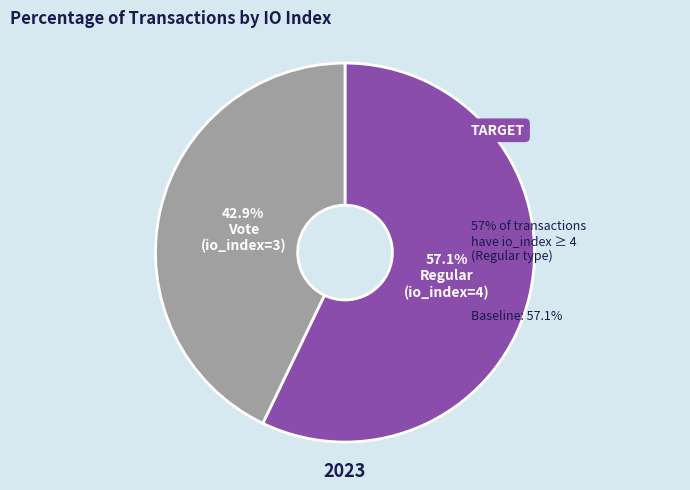

Is there a majority slice in this chart?

Yes